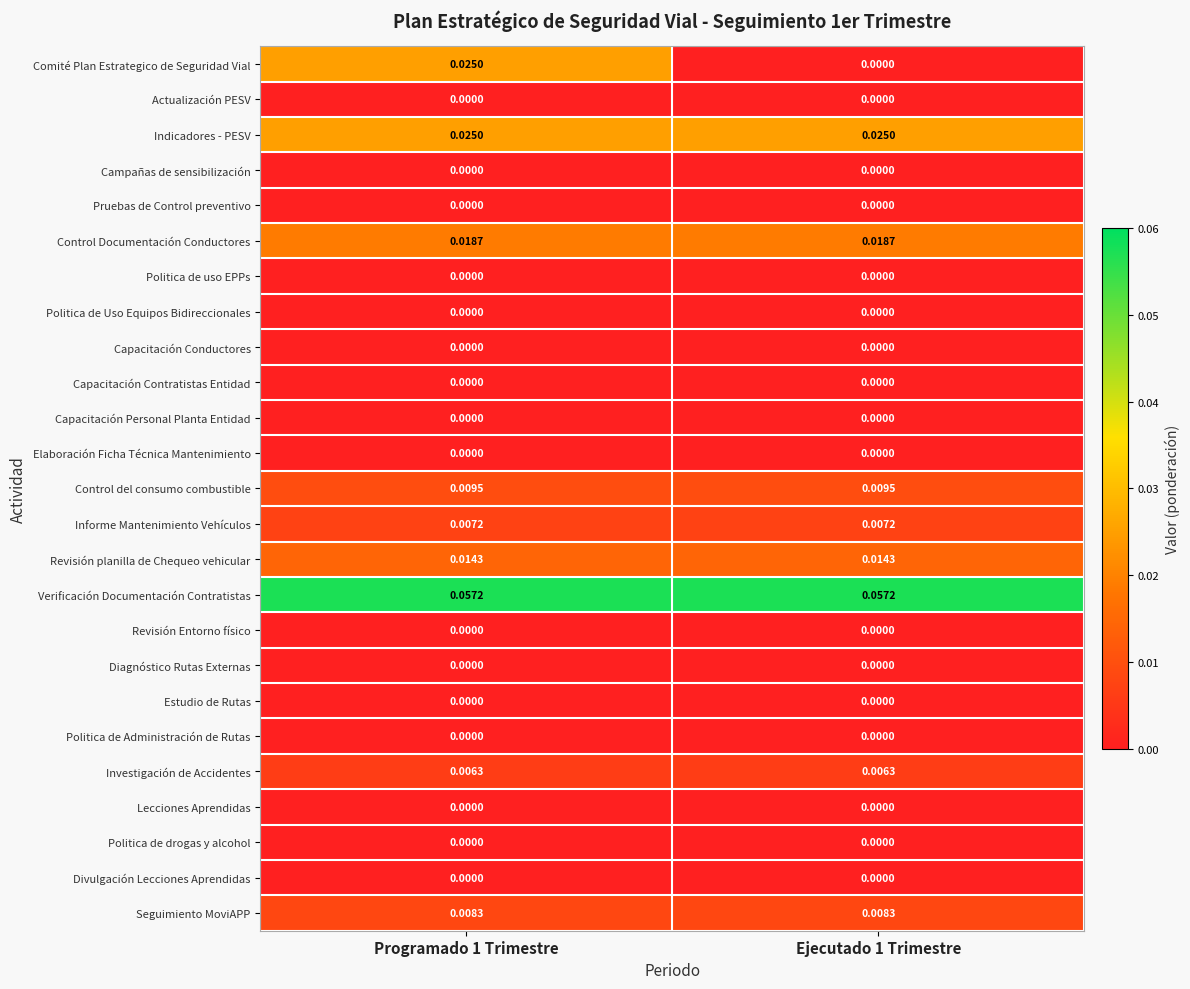

Is the value of Investigación de Accidentes at Ejecutado 1 Trimestre greater than the value of Politica de uso EPPs at Programado 1 Trimestre?

Yes